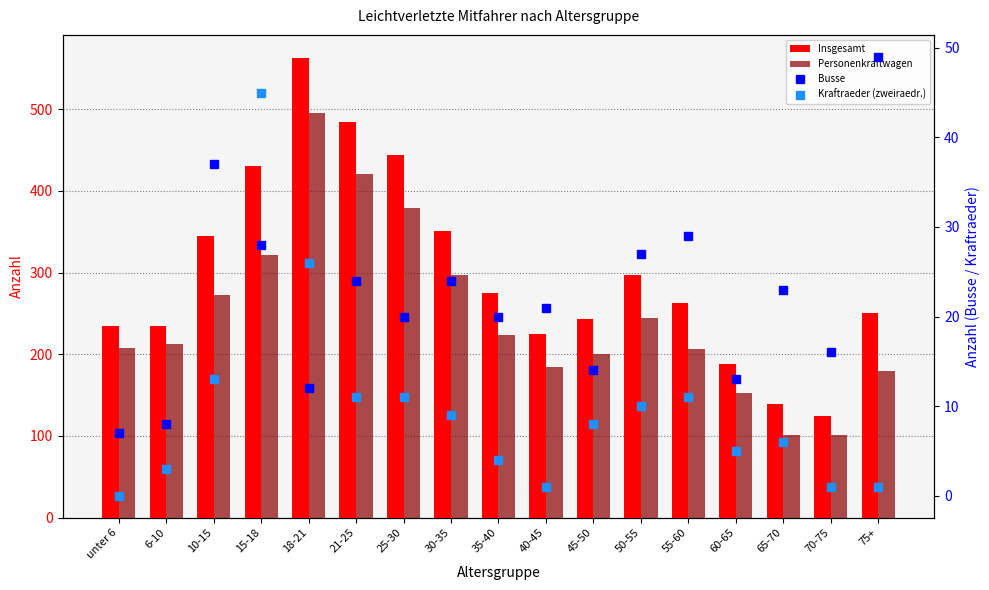

Which category has the lowest value across all series?

unter 6